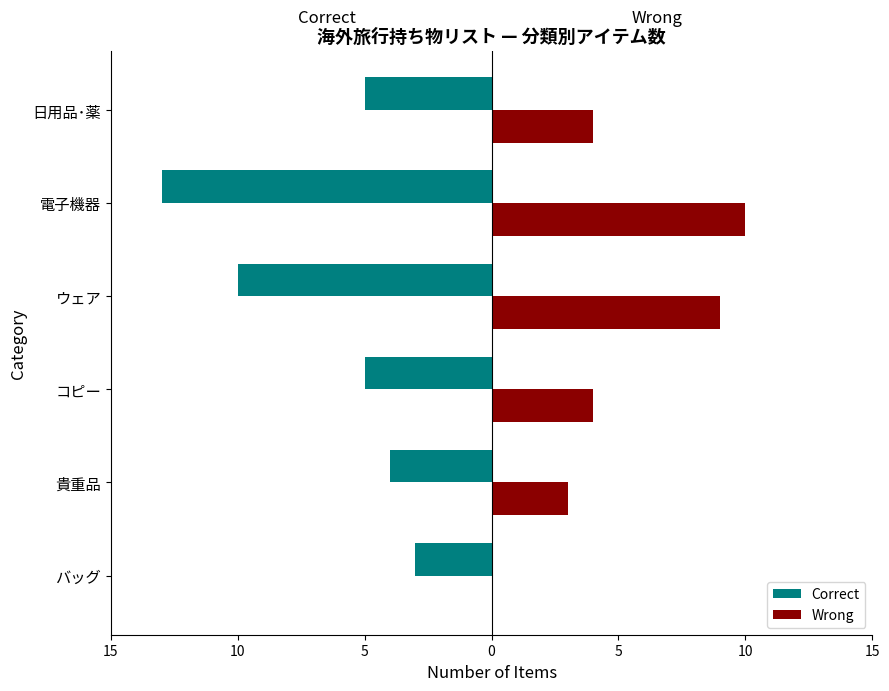

What are all the series names shown in the legend?

Correct, Wrong